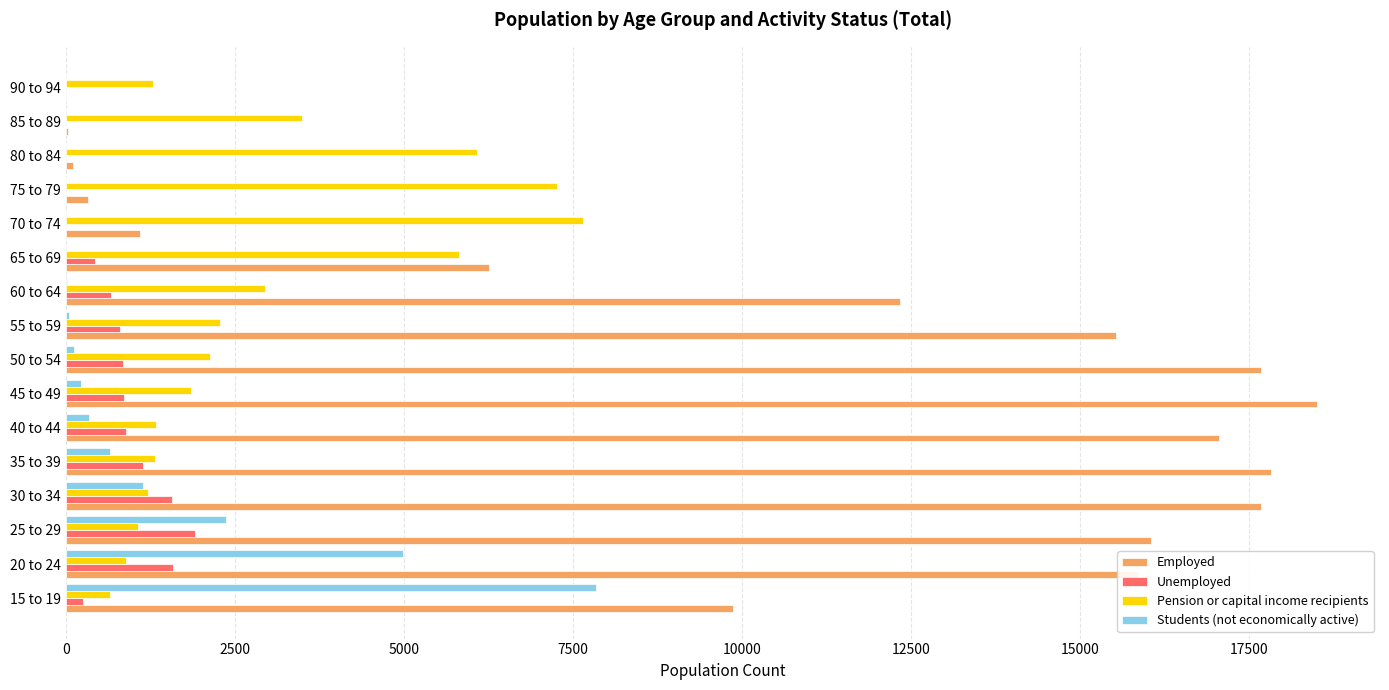

Is the value of Employed at 20 to 24 greater than the value of Pension or capital income recipients at 75 to 79?

Yes